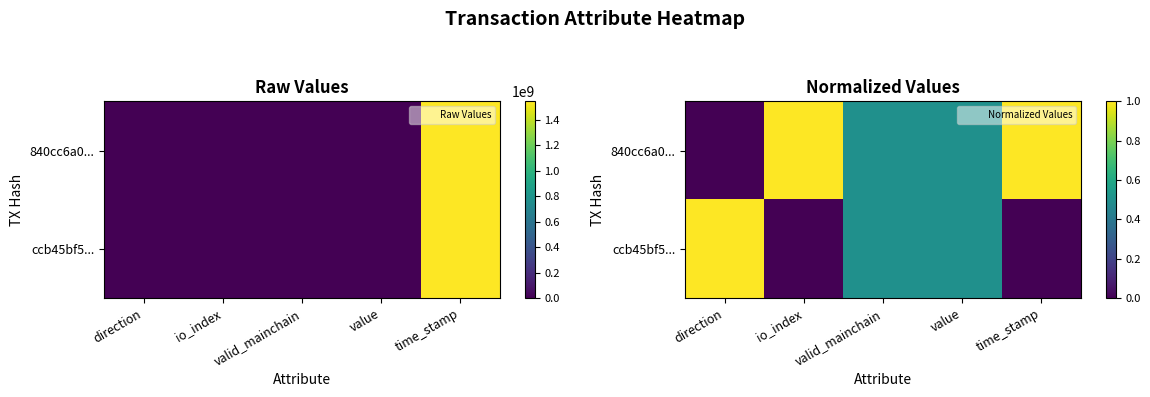

What is the difference between the maximum and minimum values in the 840cc6a0... series?

1.0